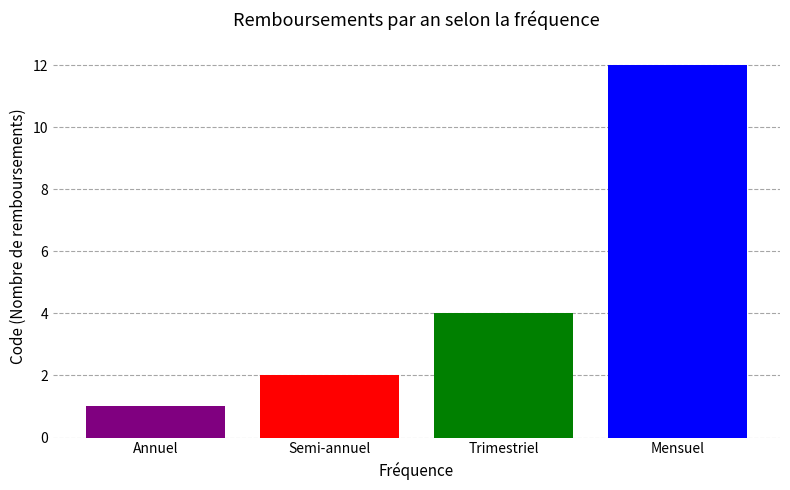

What is the sum of all values?

19